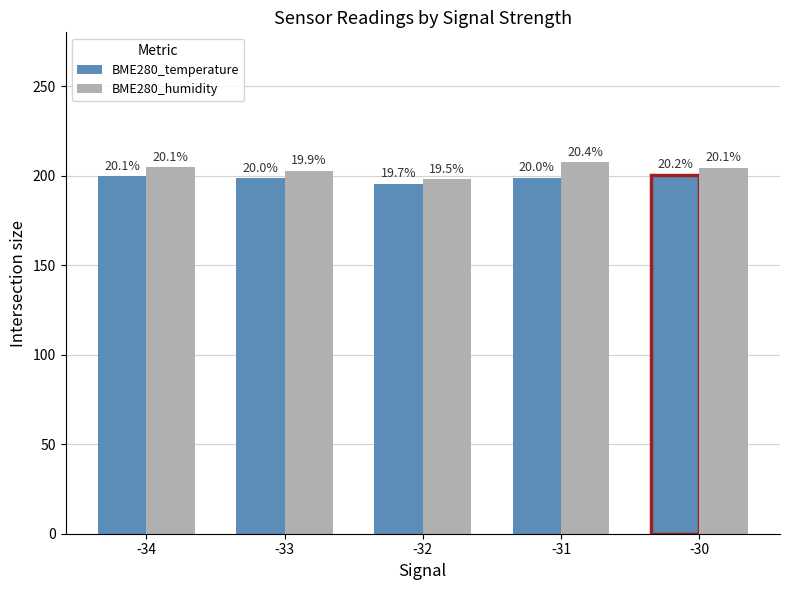

How many bars are there in total?

10